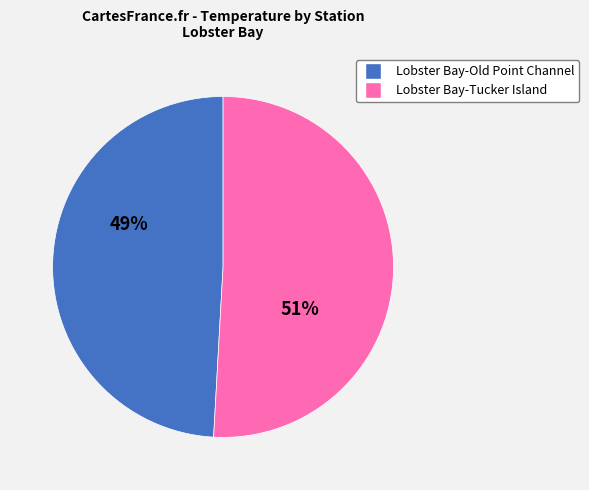

To the nearest percent, what is the difference between the largest and smallest slice percentages?

2%